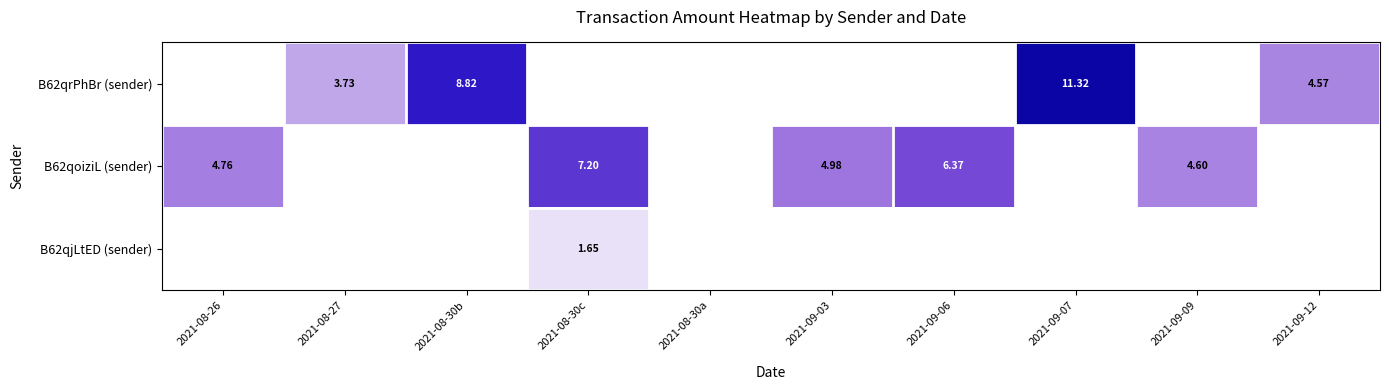

Is the value of B62qrPhBr (sender) at 2021-09-12 greater than the value of B62qoiziL (sender) at 2021-09-09?

No